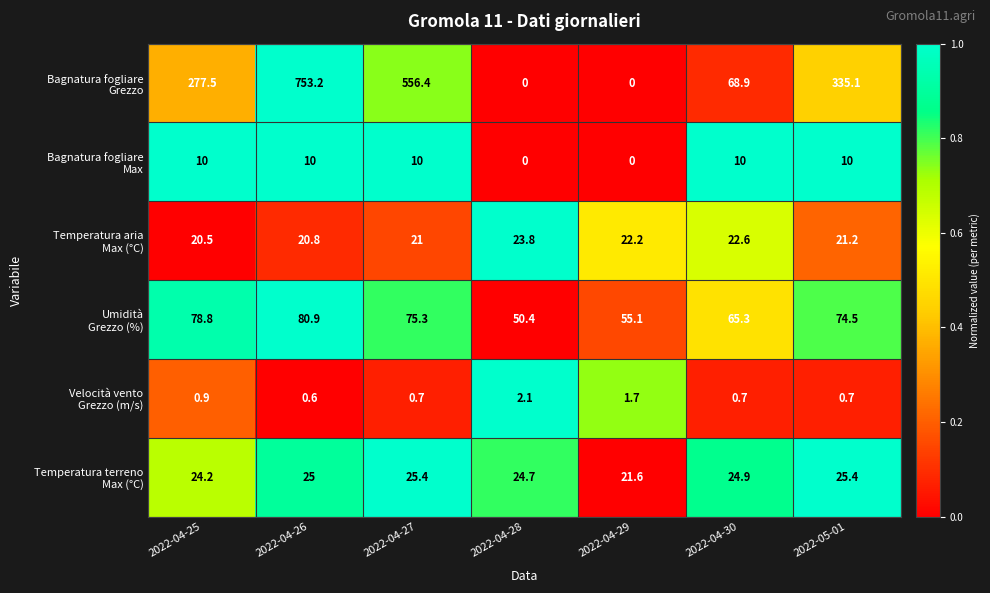

What is the difference between the highest and lowest values at 2022-04-25?

276.6